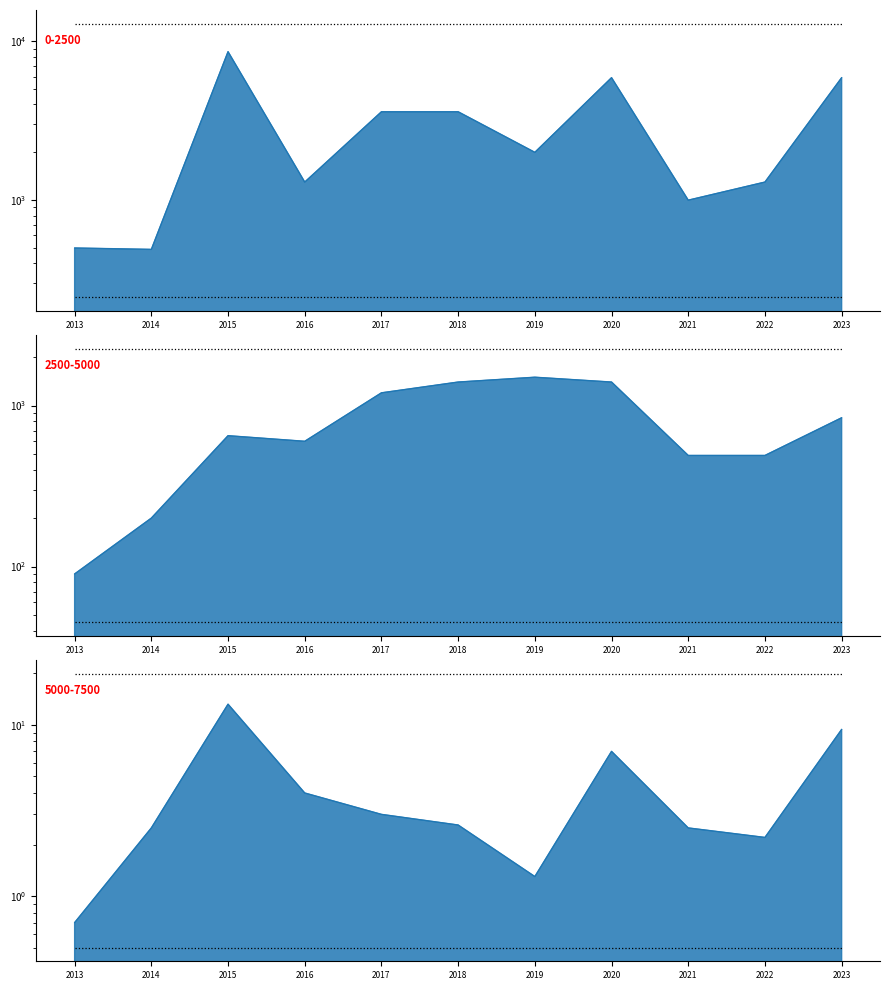

Reading left to right, list all the values displayed in this chart.

Price (10k): 500.0	490.0	8600.0	1300.0	3600.0	3600.0	2000.0	5900.0	1000.0	1300.0	5900.0
Displacement: 90.0	200.0	650.0	600.0	1200.0	1400.0	1500.0	1400.0	490.0	490.0	840.0
Rate (per unit): 0.7	2.5	13.2	4.0	3.0	2.6	1.3	7.0	2.5	2.2	9.4